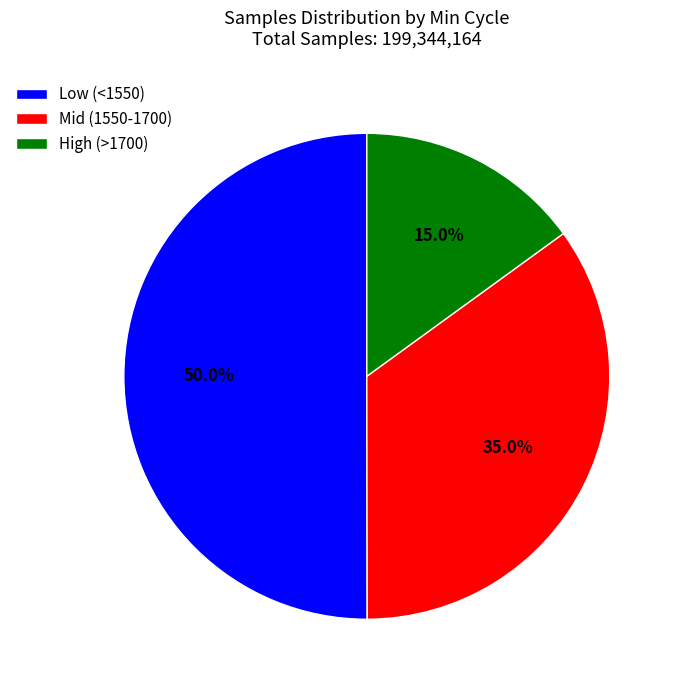

What is the majority slice?

Low (<1550)